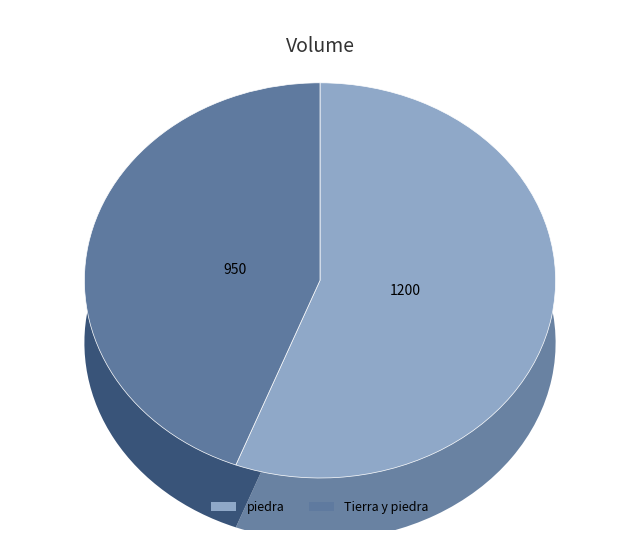

Is Tierra y piedra the majority of the pie?

No